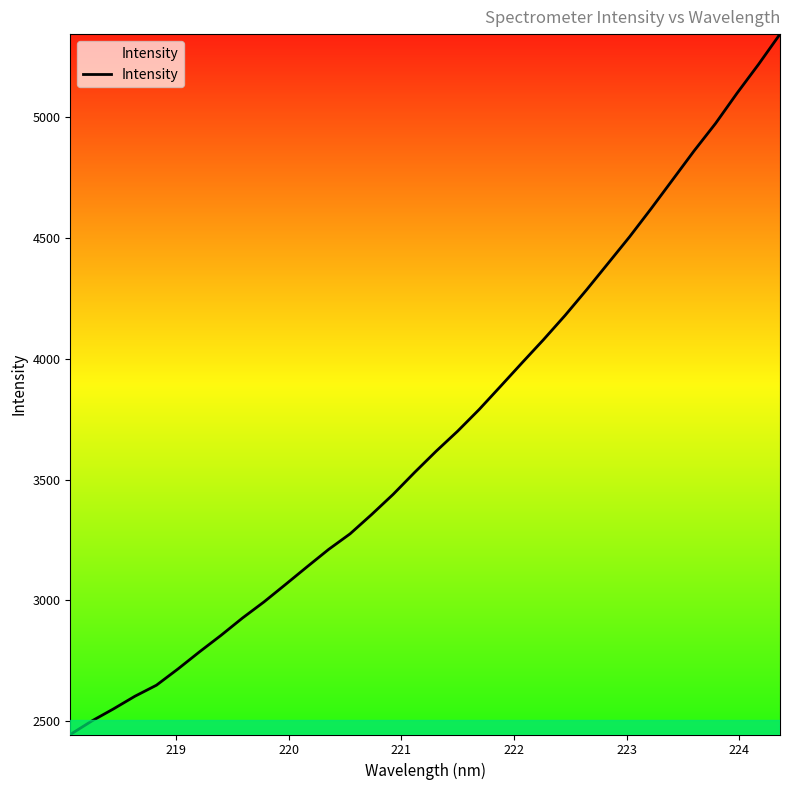

What is the smallest value displayed?

2446.1